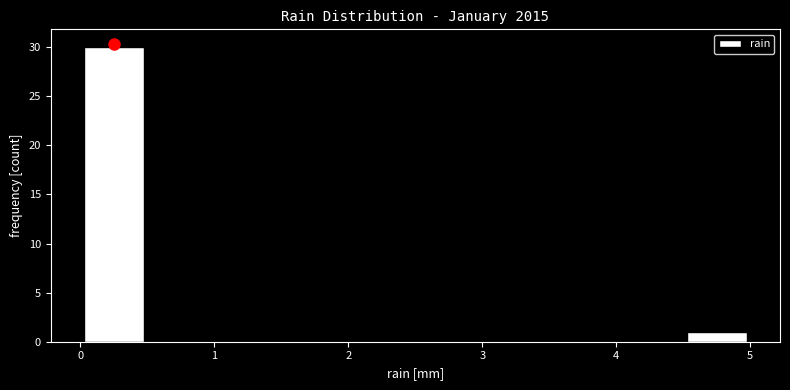

Which range on the x-axis has the tallest bar?

0.0 to 0.5